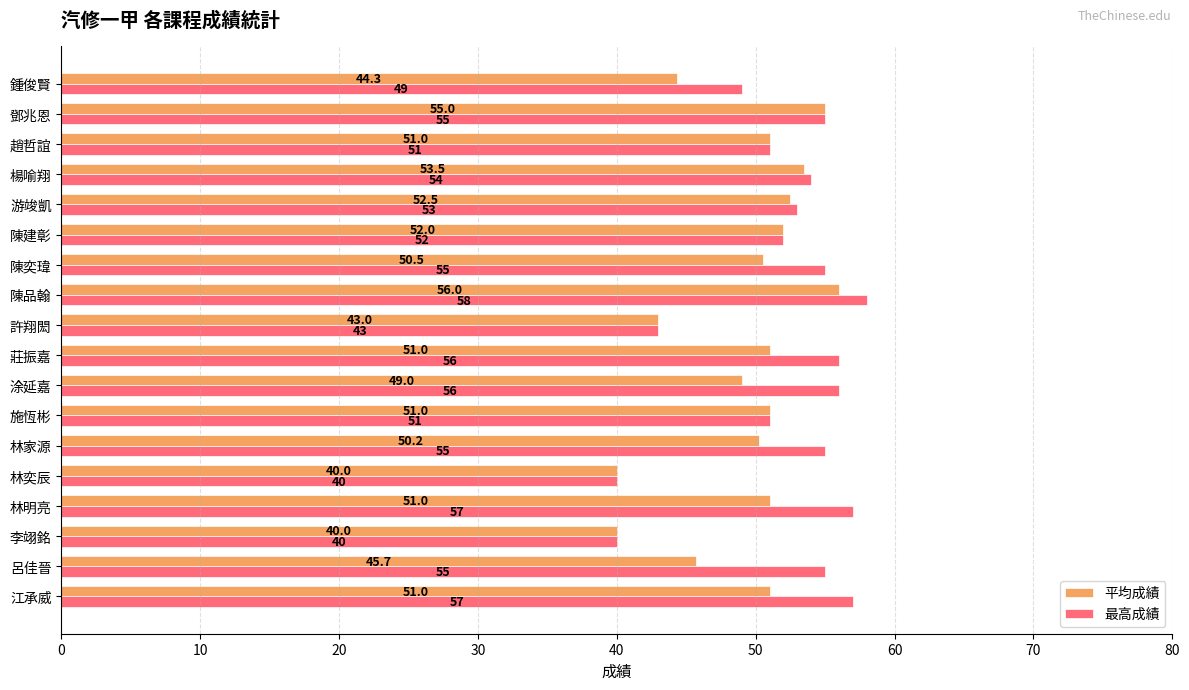

The 平均成績 series shows 75.9 at 許翔閎. True or false?

False